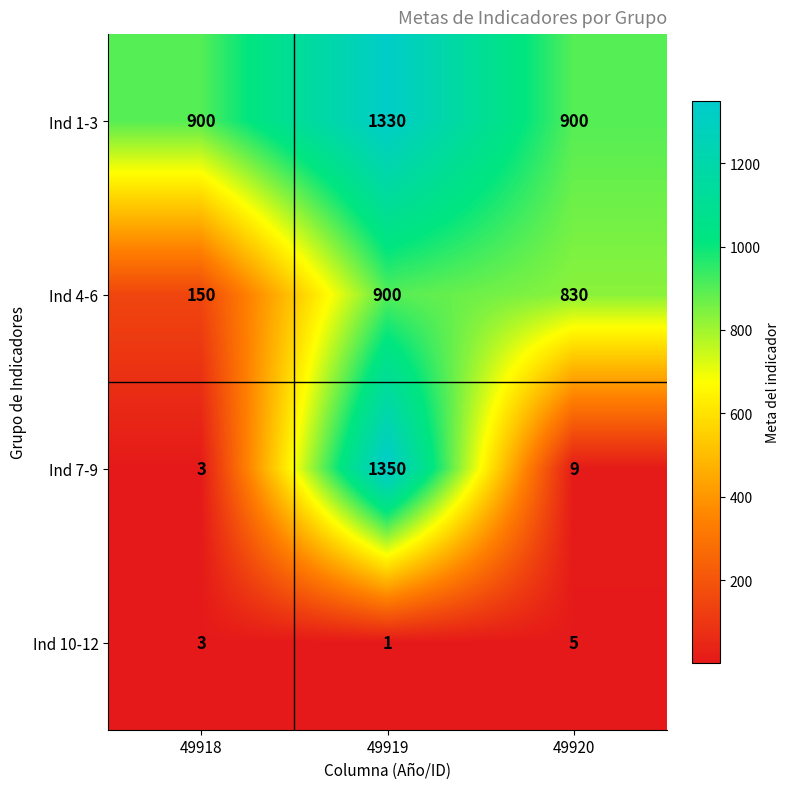

True or false: Ind 7-9 has a value of 1350 at 49919.

True